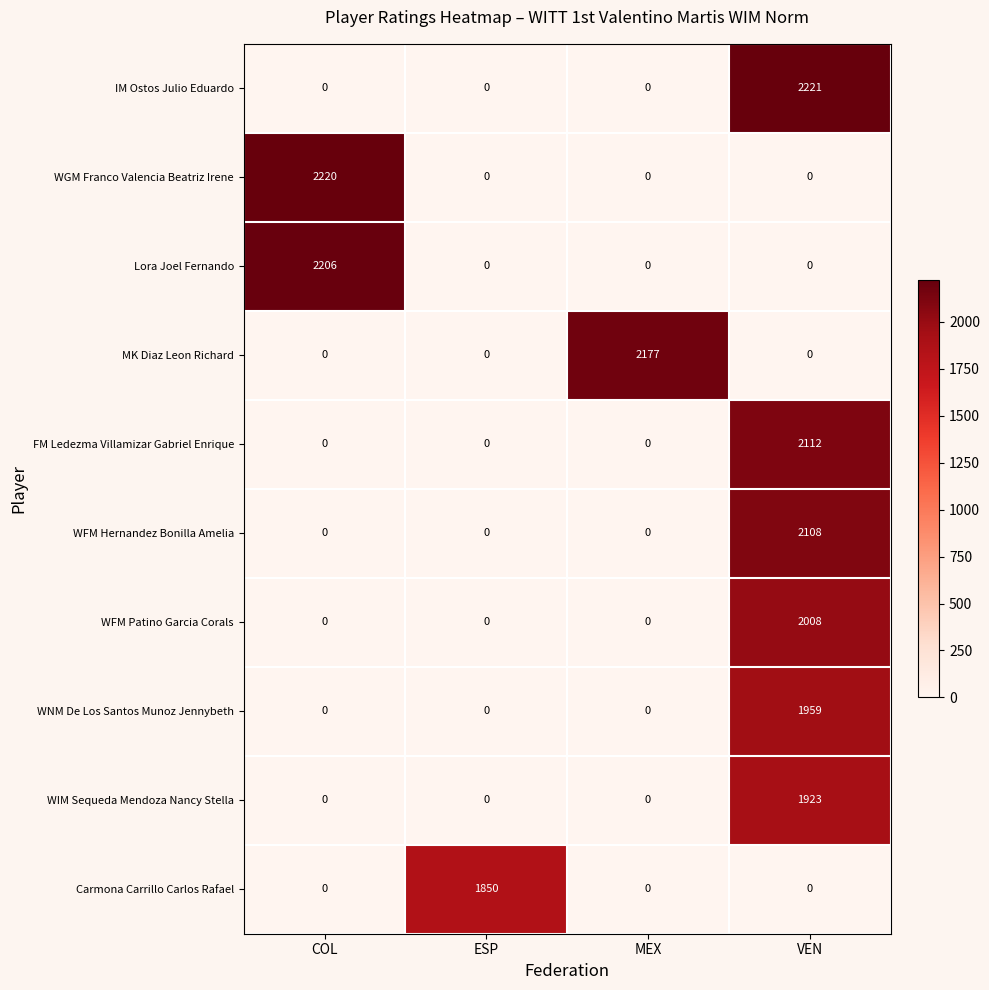

Is it true that Lora Joel Fernando equals 0 at ESP?

True